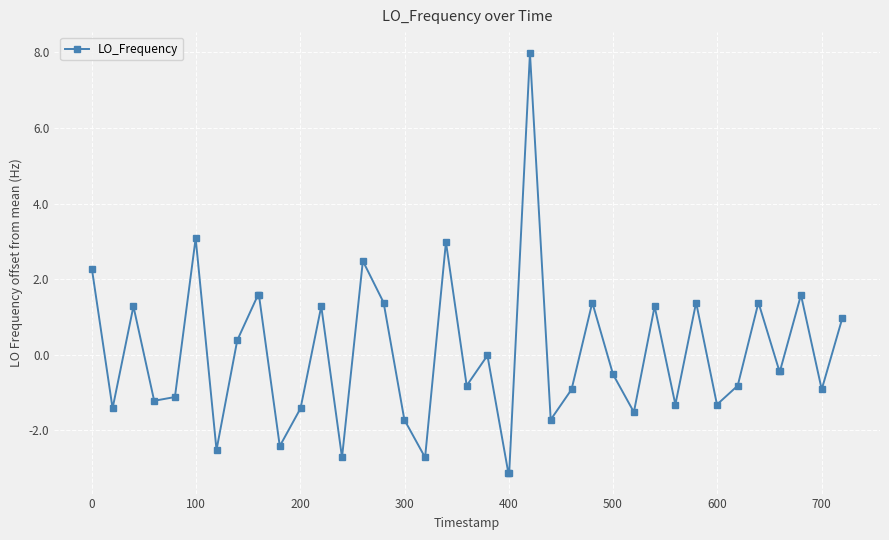

What is the difference between the second highest and minimum values?

6.2